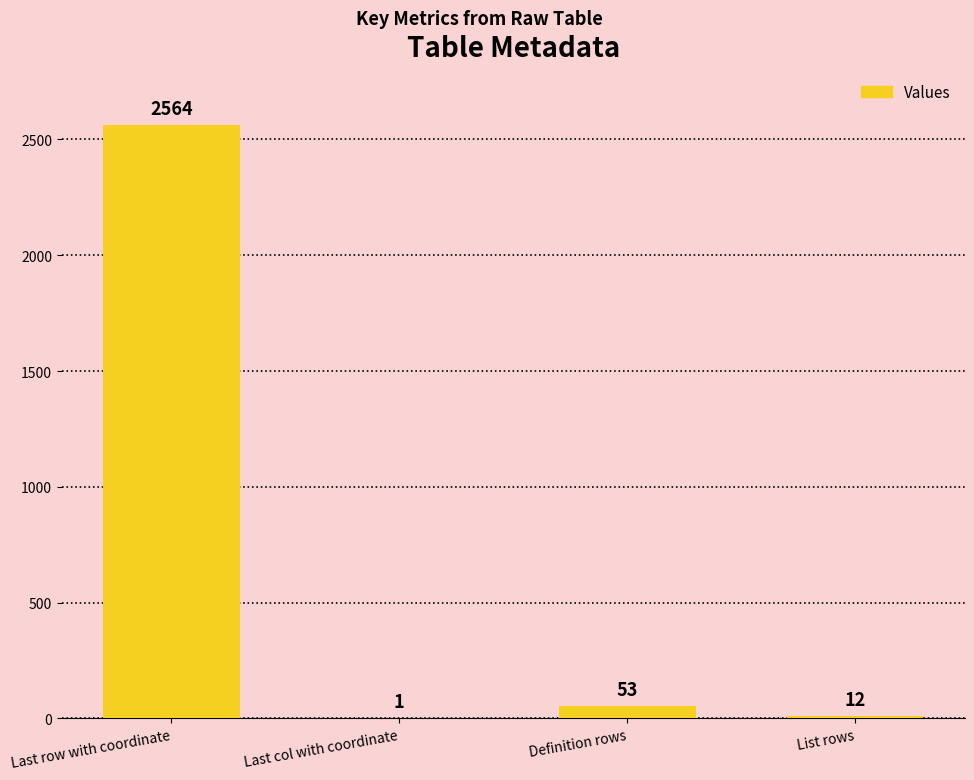

The value at Last row with coordinate is 2564. True or false?

True